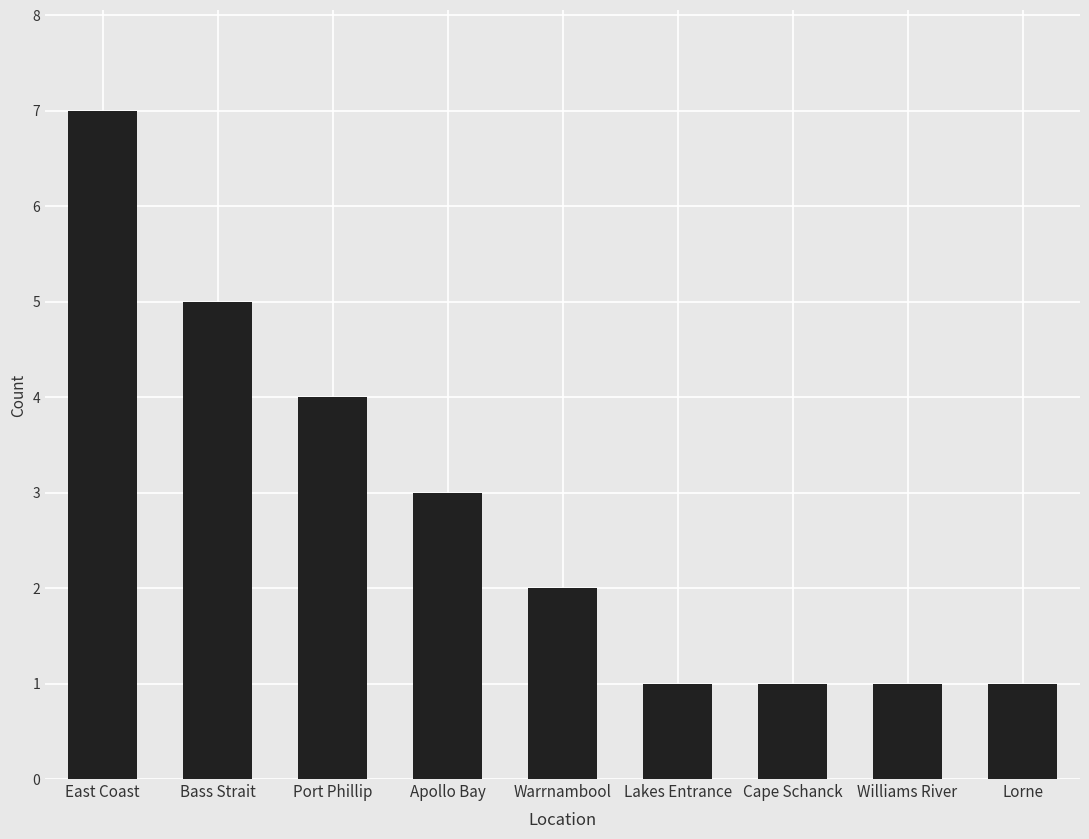

What is the average value?

3